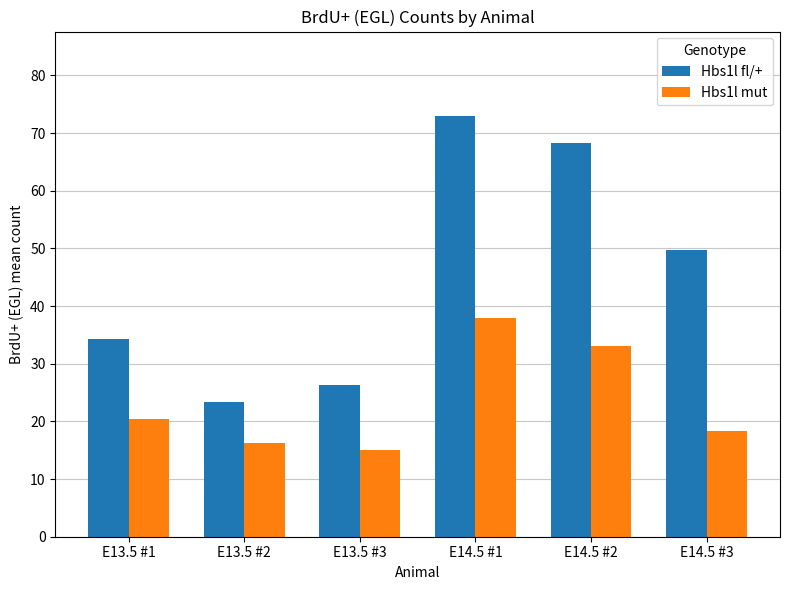

What is the difference between the Hbs1l fl/+ values at E14.5 #2 and E13.5 #1?

34.0